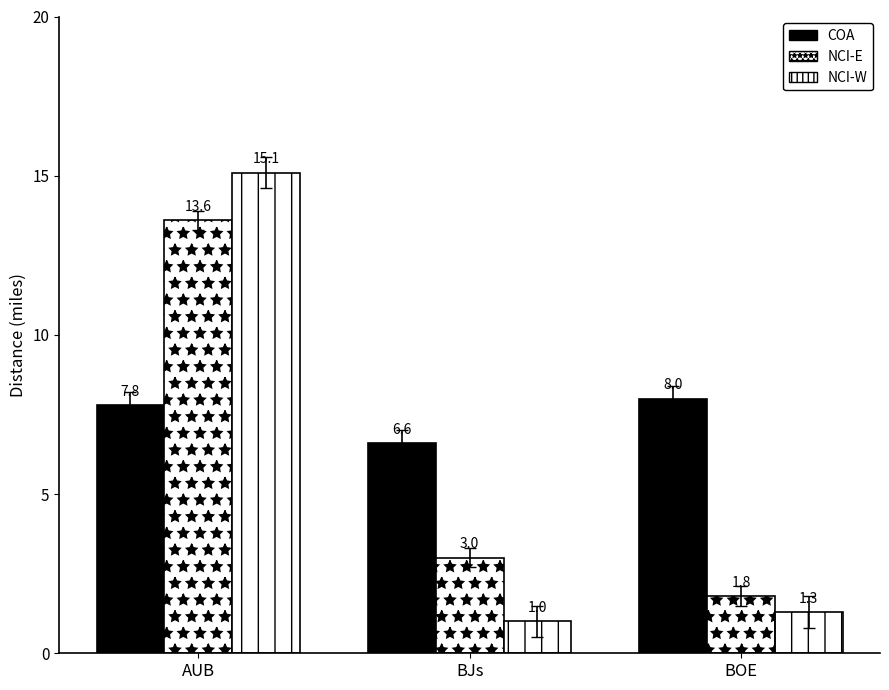

Reading left to right, extract all data points from this chart.

COA: AUB=7.8	BJs=6.6	BOE=8.0
NCI-E: AUB=13.6	BJs=3.0	BOE=1.8
NCI-W: AUB=15.1	BJs=1.0	BOE=1.3